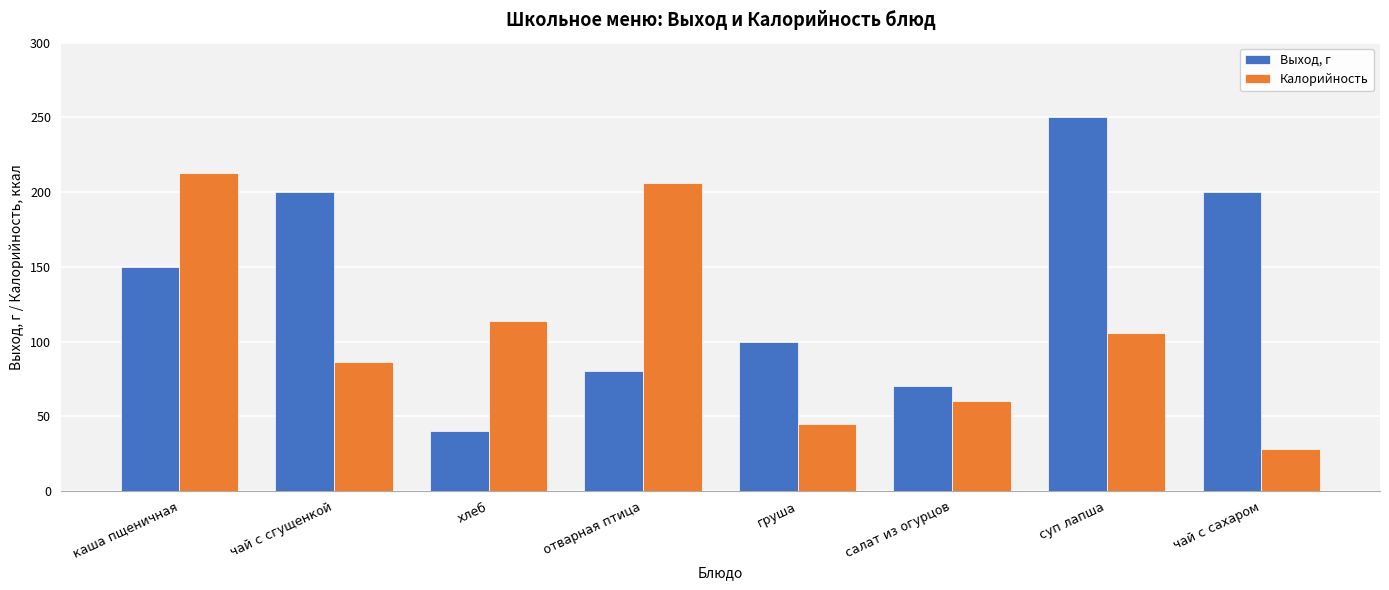

Reading left to right, transcribe all the data shown in this chart.

Выход, г: каша пщеничная=150	чай с сгущенкой=200	хлеб=40	отварная птица=80	груша=100	салат из огурцов=70	суп лапша=250	чай с сахаром=200
Калорийность: каша пщеничная=213	чай с сгущенкой=86	хлеб=114	отварная птица=206	груша=45	салат из огурцов=60	суп лапша=106	чай с сахаром=28